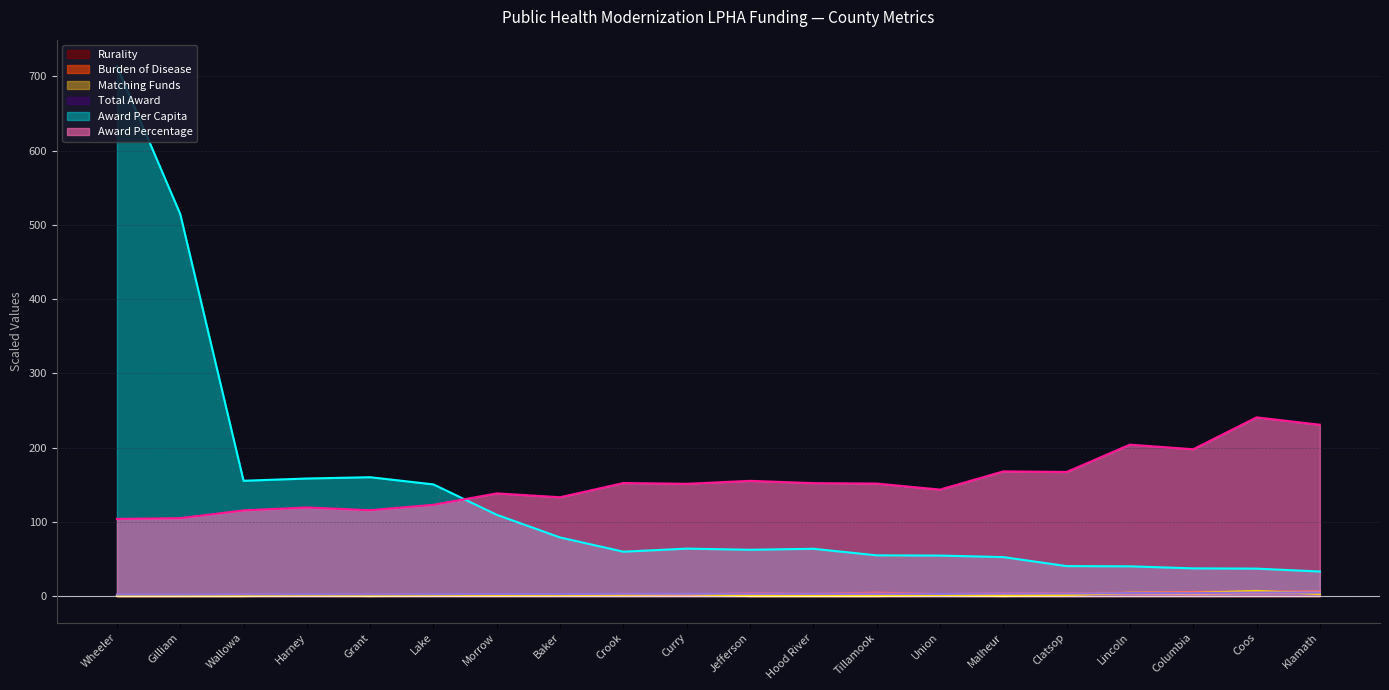

Reading left to right, transcribe all the data shown in this chart.

Total Award: Wheeler=2.1	Gilliam=2.1	Wallowa=2.3	Harney=2.4	Grant=2.3	Lake=2.5	Morrow=2.8	Baker=2.7	Crook=3.0	Curry=3.0	Jefferson=3.1	Hood River=3.0	Tillamook=3.0	Union=2.9	Malheur=3.4	Clatsop=3.3	Lincoln=4.1	Columbia=4.0	Coos=4.8	Klamath=4.6
Award Percentage: Wheeler=103.9	Gilliam=104.9	Wallowa=115.4	Harney=119.4	Grant=115.7	Lake=123.0	Morrow=138.3	Baker=133.1	Crook=152.3	Curry=151.2	Jefferson=155.2	Hood River=152.1	Tillamook=151.6	Union=143.4	Malheur=168.0	Clatsop=167.2	Lincoln=204.0	Columbia=197.8	Coos=240.7	Klamath=230.8
Award Per Capita: Wheeler=713.9	Gilliam=514.7	Wallowa=155.3	Harney=158.4	Grant=160.1	Lake=150.4	Morrow=109.5	Baker=78.9	Crook=59.8	Curry=63.9	Jefferson=62.4	Hood River=63.7	Tillamook=54.9	Union=54.5	Malheur=52.5	Clatsop=40.4	Lincoln=40.0	Columbia=37.3	Coos=36.9	Klamath=33.1
Burden of Disease: Wheeler=0.1	Gilliam=0.1	Wallowa=0.4	Harney=0.5	Grant=0.4	Lake=0.5	Morrow=0.6	Baker=1.0	Crook=1.5	Curry=1.6	Jefferson=1.5	Hood River=0.8	Tillamook=1.6	Union=1.4	Malheur=1.7	Clatsop=2.4	Lincoln=3.5	Columbia=2.7	Coos=4.5	Klamath=4.7
Matching Funds: Wheeler=0.0	Gilliam=0.0	Wallowa=0.0	Harney=1.5	Grant=0.0	Lake=1.4	Morrow=1.4	Baker=1.5	Crook=2.0	Curry=2.8	Jefferson=0.0	Hood River=0.0	Tillamook=0.0	Union=1.4	Malheur=0.0	Clatsop=1.4	Lincoln=4.4	Columbia=4.1	Coos=6.9	Klamath=2.9
Rurality: Wheeler=0.4	Gilliam=0.5	Wallowa=1.8	Harney=0.8	Grant=1.7	Lake=1.2	Morrow=1.4	Baker=1.7	Crook=2.9	Curry=2.2	Jefferson=3.8	Hood River=3.0	Tillamook=4.6	Union=2.7	Malheur=3.7	Clatsop=3.9	Lincoln=4.6	Columbia=5.6	Coos=6.0	Klamath=6.3